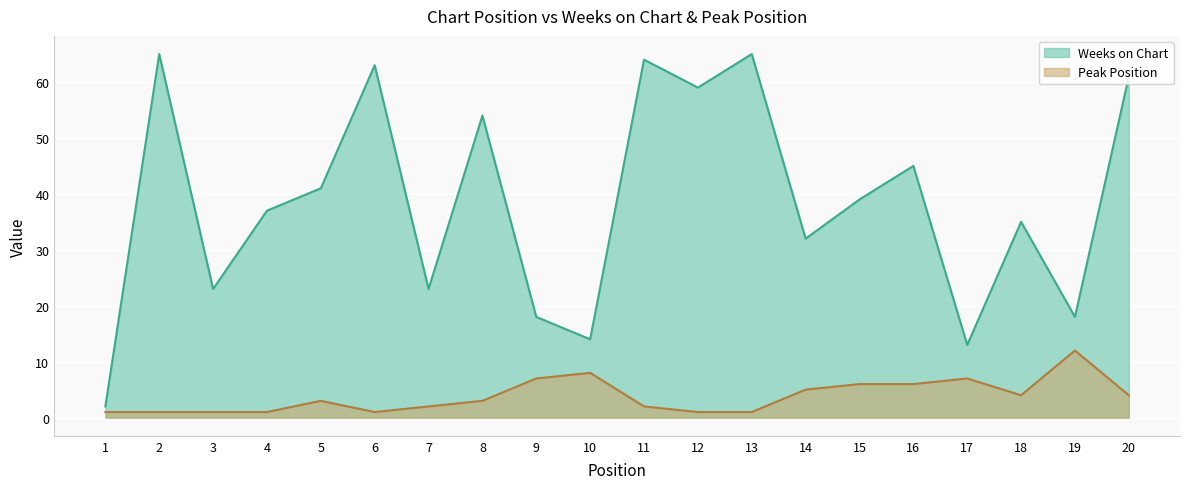

True or false: Peak Position and Weeks on Chart cross at least once.

False